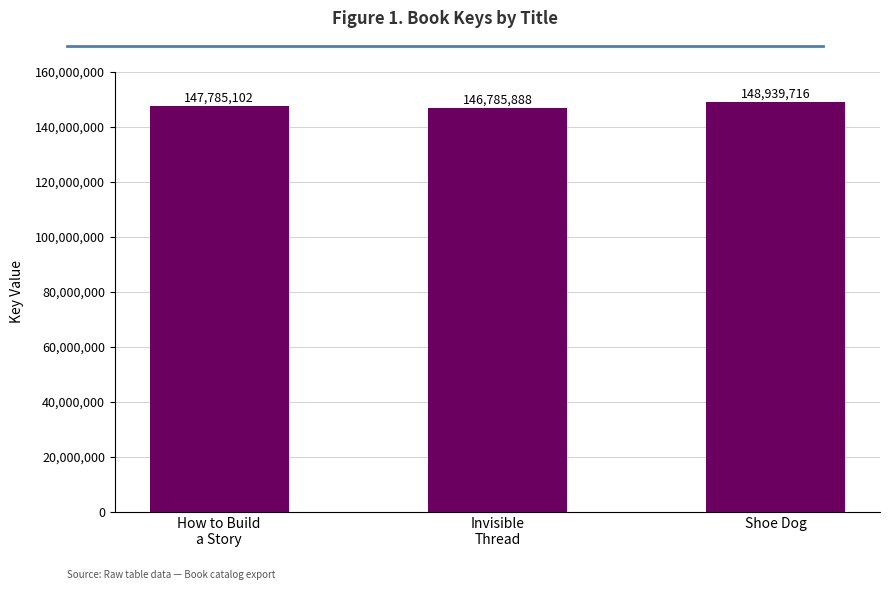

Which has a higher value, How to Build
a Story or Invisible
Thread?

How to Build
a Story